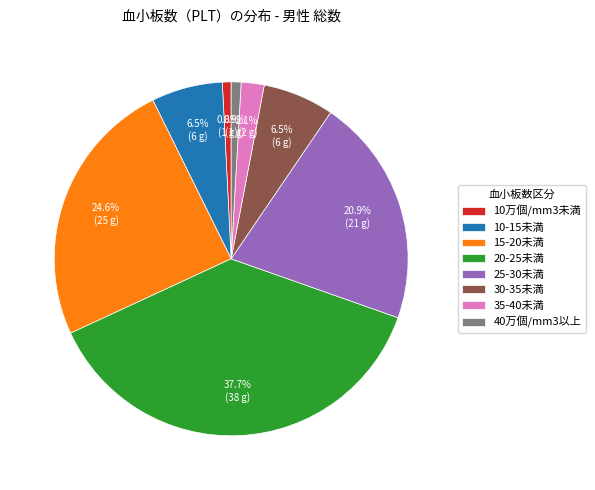

Is there a majority slice in this chart?

No